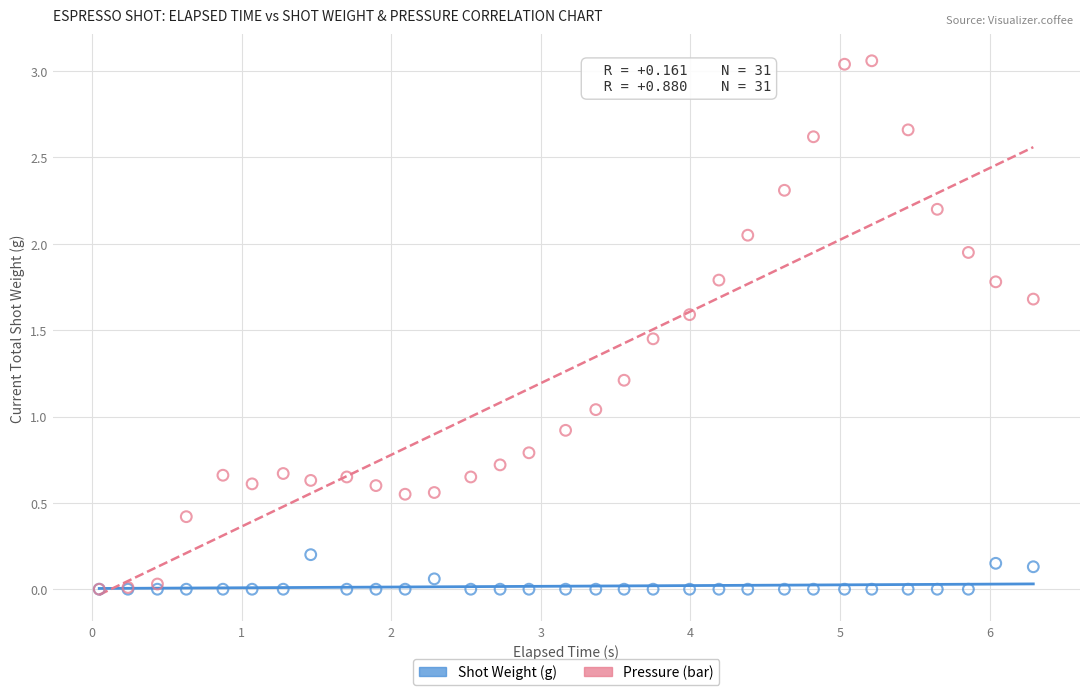

What are all the series names shown in the legend?

Shot Weight (g), Pressure (bar)